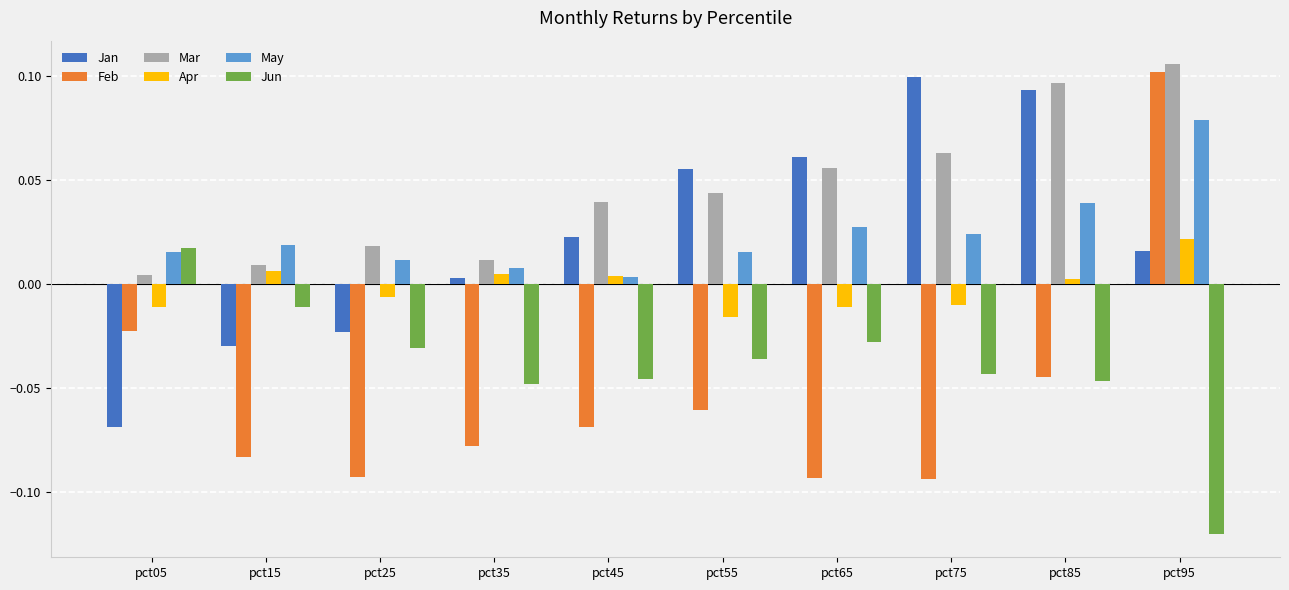

At how many categories does at least one series exceed 0?

10